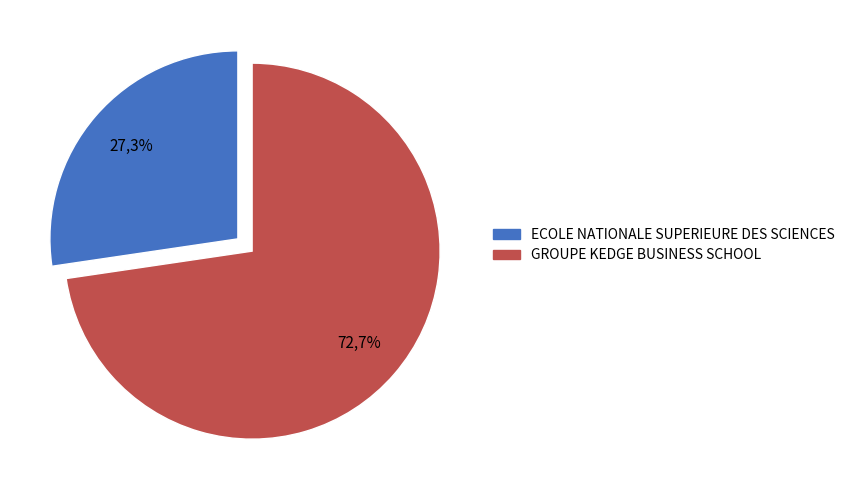

Which has a higher value, GROUPE KEDGE BUSINESS SCHOOL or ECOLE NATIONALE SUPERIEURE DES SCIENCES?

GROUPE KEDGE BUSINESS SCHOOL